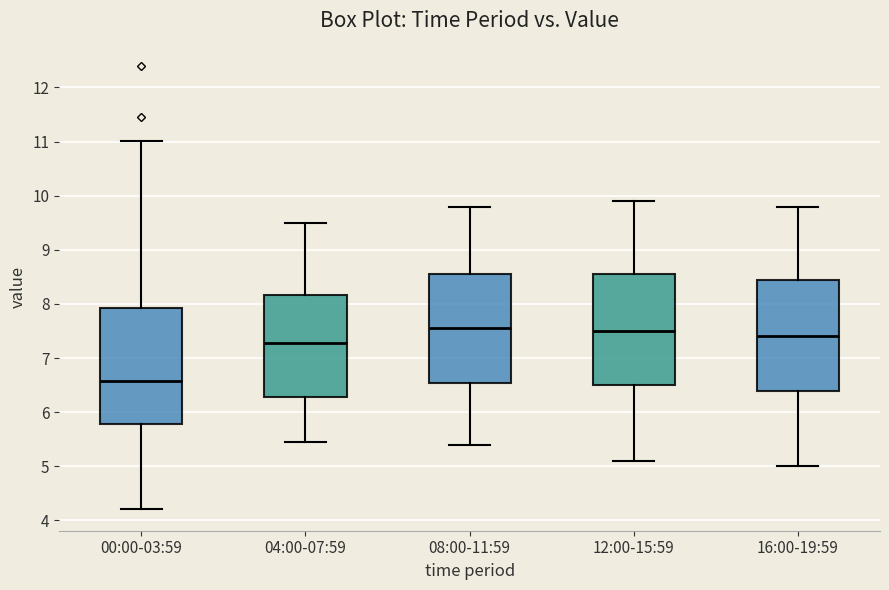

Which box's median line is the lowest?

00:00-03:59